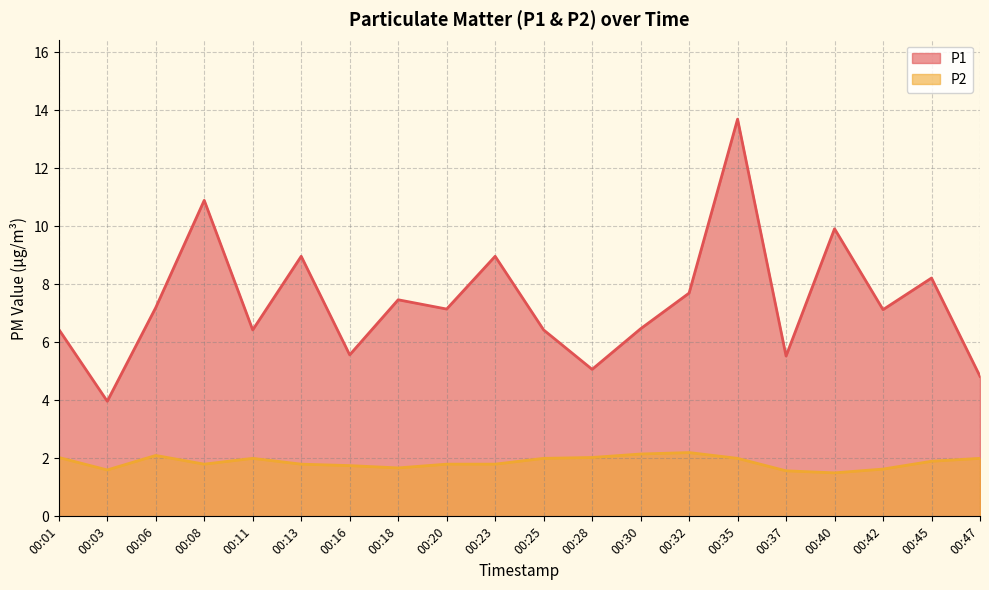

At which label does P1 first exceed 7?

00:06